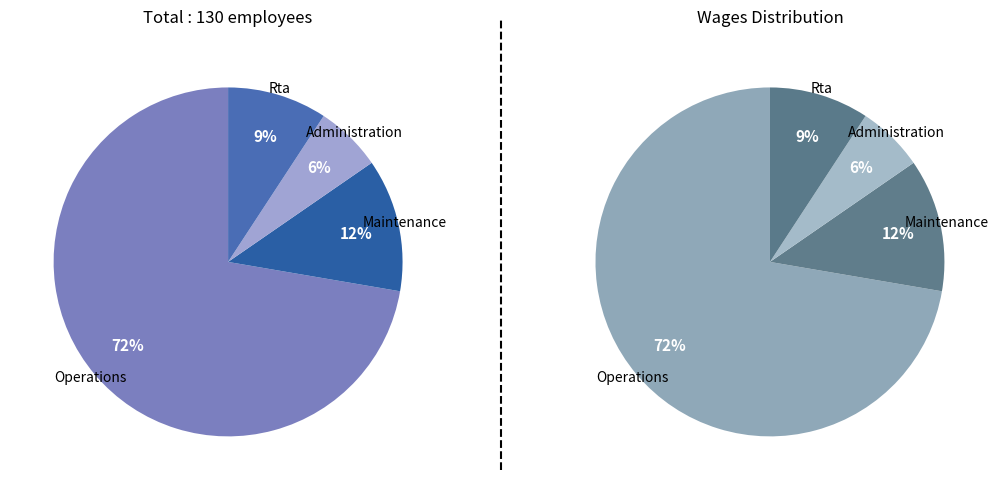

Which has a higher value, Administration or Maintenance?

Maintenance